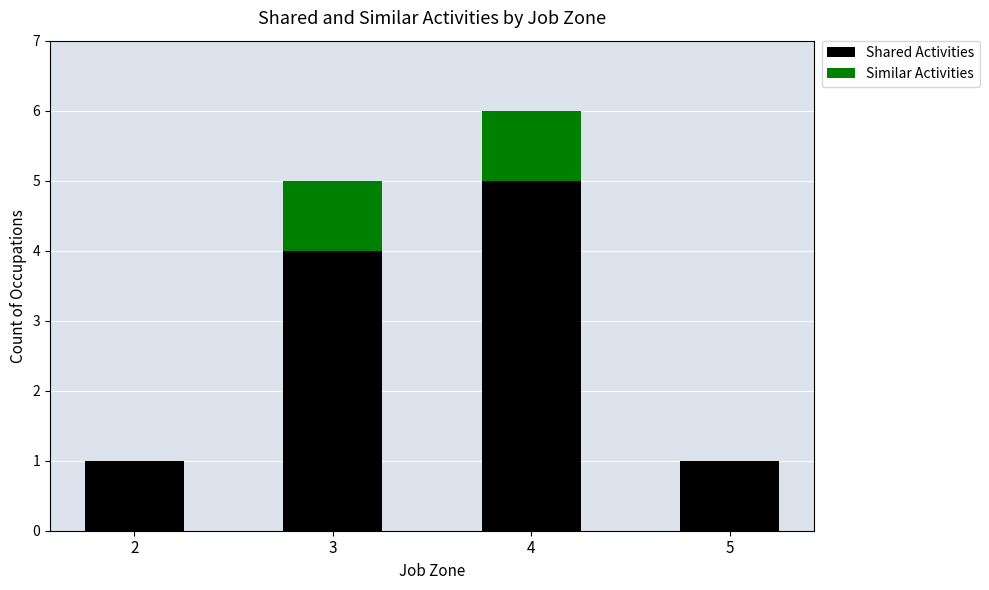

Reading left to right, list the values for the Shared Activities series.

2=1	3=4	4=5	5=1